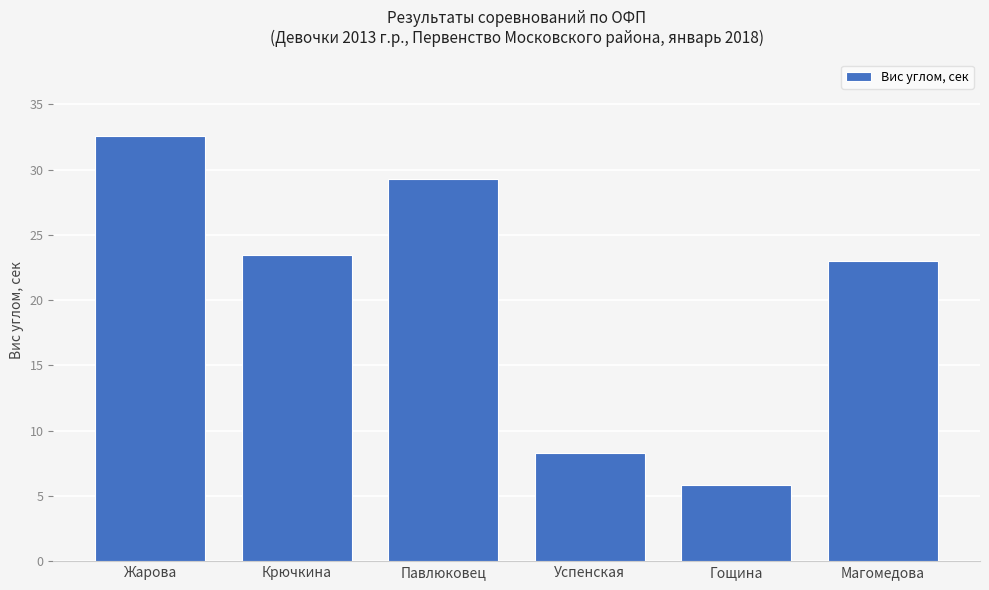

Are the bars horizontal?

No